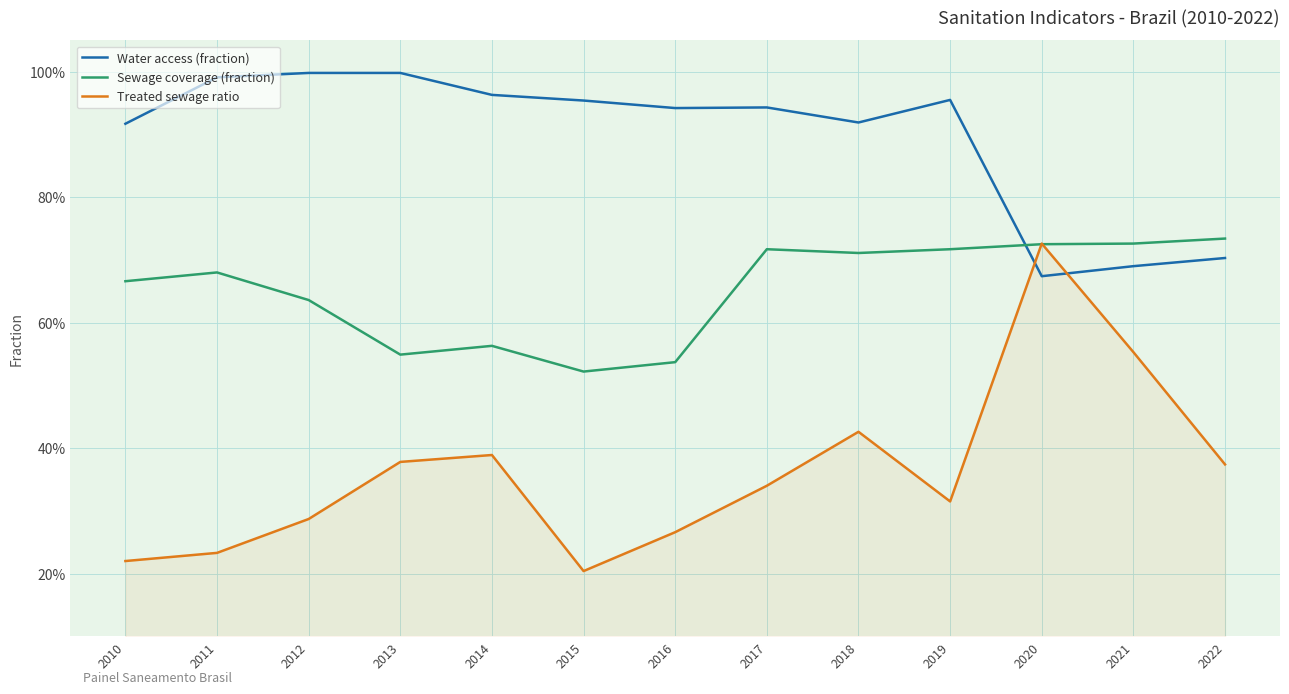

Rank the series at 2017 from highest to lowest value.

Water access (fraction), Sewage coverage (fraction), Treated sewage ratio